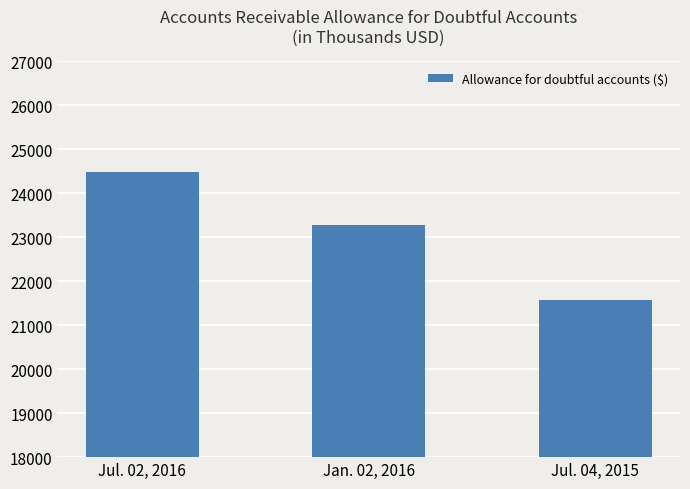

Which label corresponds to the largest value in the chart?

Jul. 02, 2016